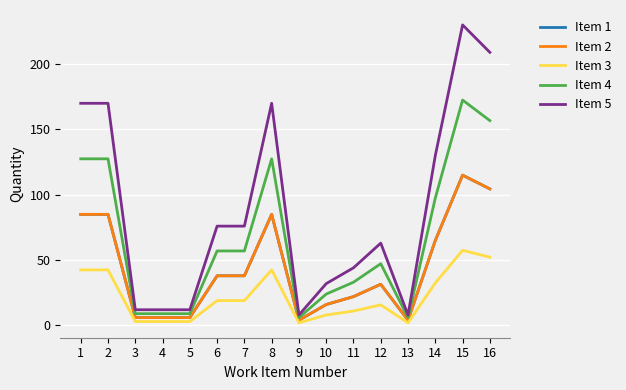

Reading left to right, transcribe all the data shown in this chart.

Item 1: 85.0	85.0	6.0	6.0	6.0	38.0	38.0	85.0	4.0	16.0	22.1	31.5	4.0	65.0	115.0	104.5
Item 2: 85.0	85.0	6.0	6.0	6.0	38.0	38.0	85.0	4.0	16.0	22.1	31.5	4.0	65.0	115.0	104.5
Item 3: 42.5	42.5	3.0	3.0	3.0	19.0	19.0	42.5	2.0	8.0	11.0	15.8	2.0	32.5	57.5	52.2
Item 4: 127.5	127.5	9.0	9.0	9.0	57.0	57.0	127.5	6.0	24.0	33.1	47.2	6.0	97.5	172.5	156.8
Item 5: 170.0	170.0	12.0	12.0	12.0	76.0	76.0	170.0	8.0	32.0	44.1	63.0	8.0	130.0	230.0	209.0